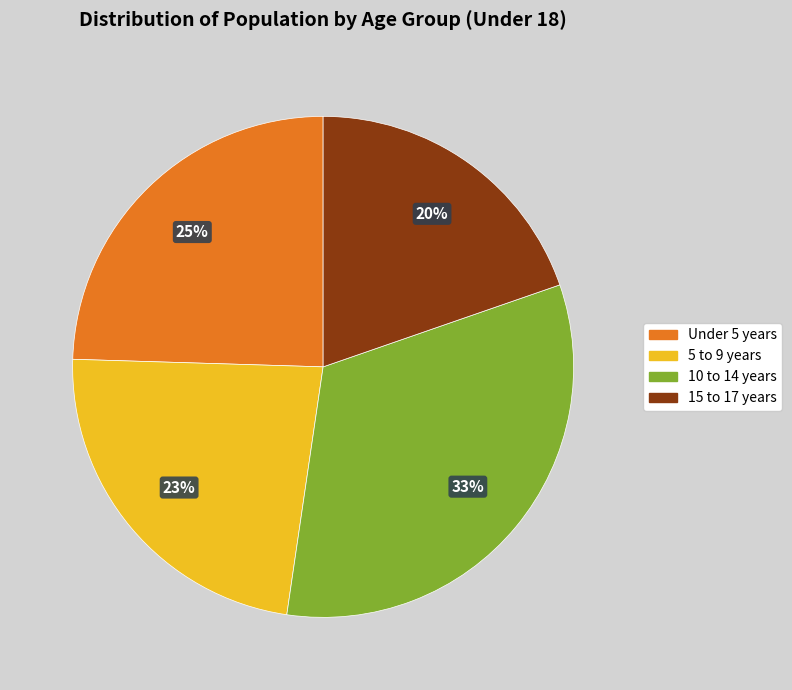

Does 5 to 9 years represent more than half of the total?

No